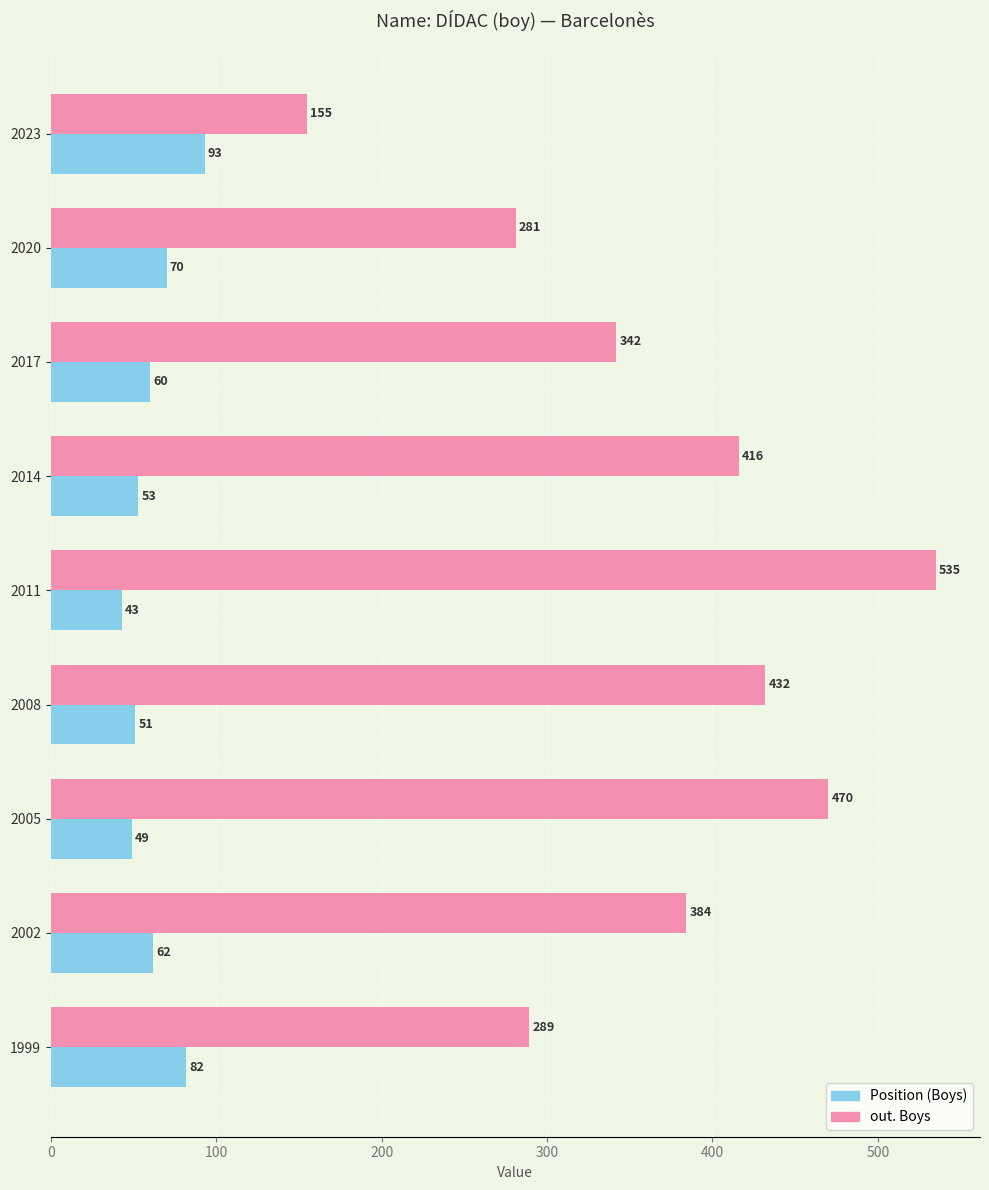

What is the approximate value of Position (Boys) at 2002?

62